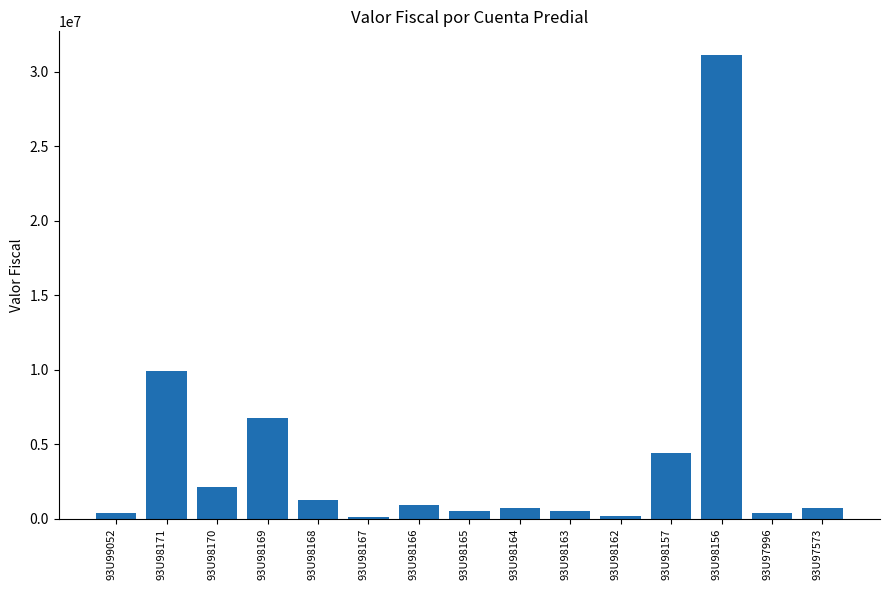

What is the ratio of the value at 93U98168 to the value at 93U99052?

3.3